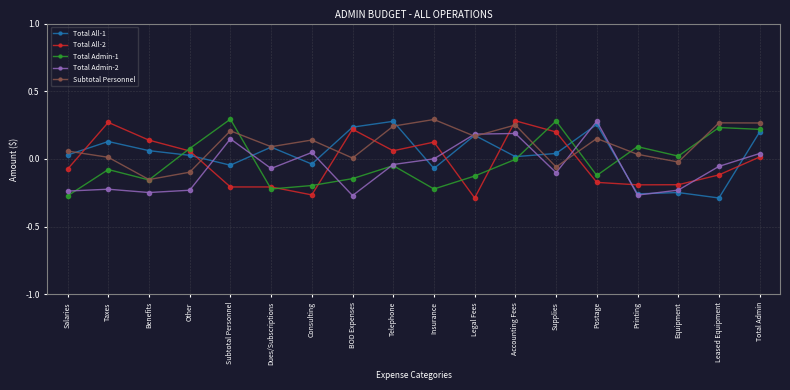

What is the difference between the highest and lowest values at Postage?

0.5